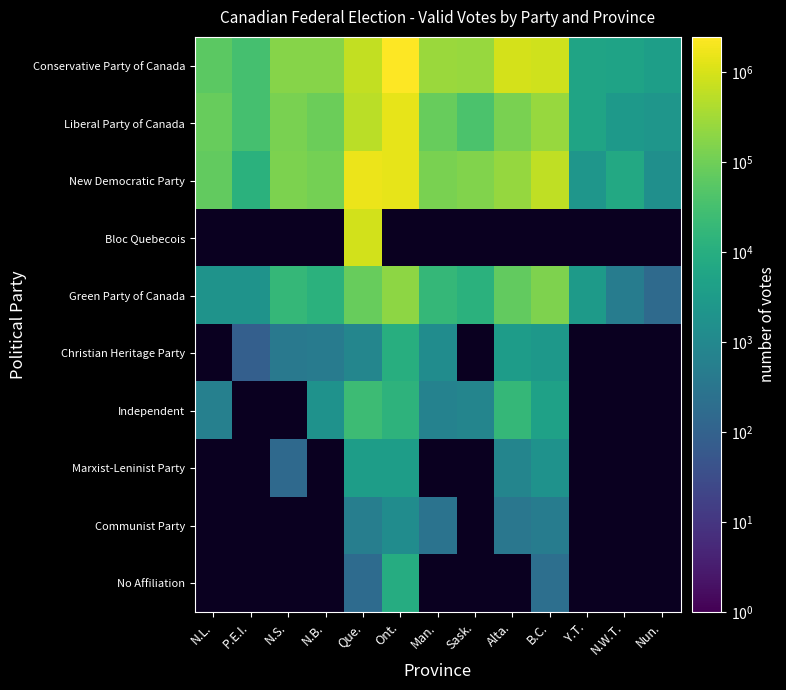

Between N.L. and N.B., which is larger?

N.B.